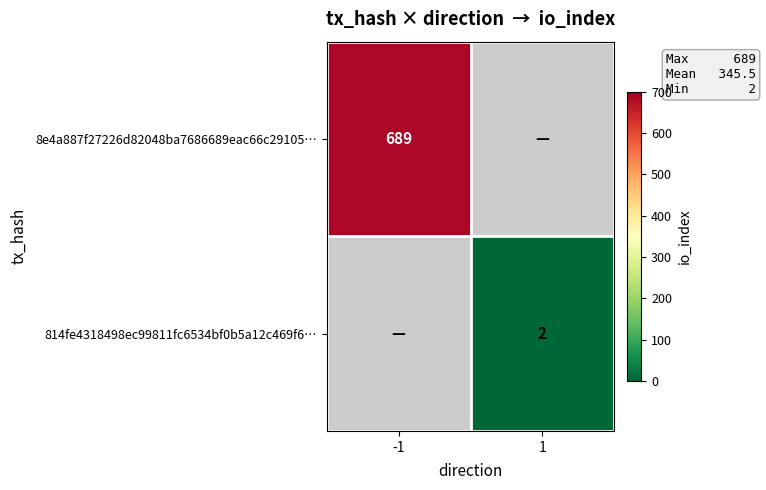

The value of 8e4a887f27226d82048ba7686689eac66c29105… at -1 is 148. True or false?

False